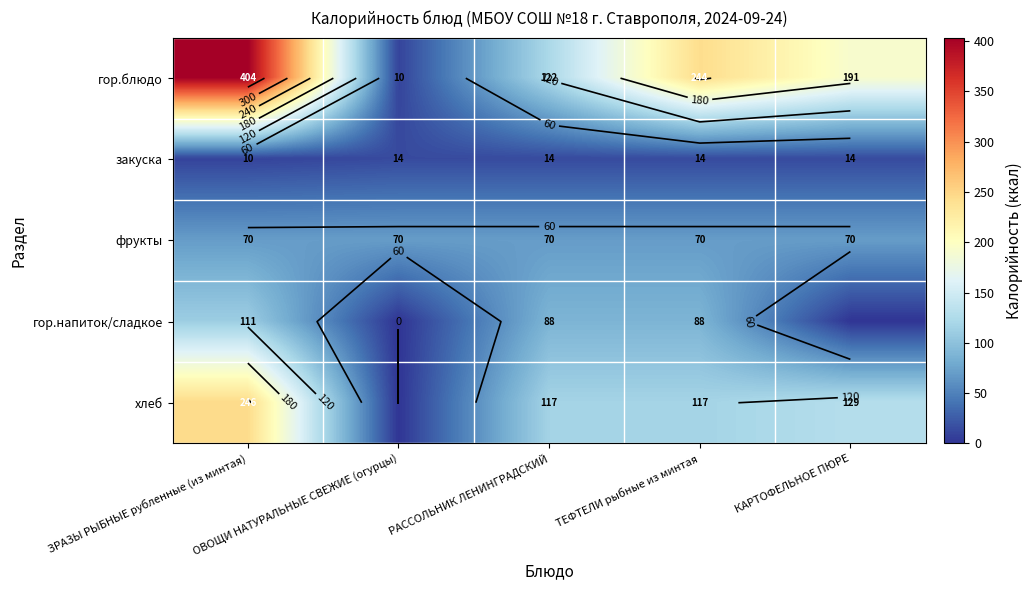

At which label is закуска closest to 11?

ЗРАЗЫ РЫБНЫЕ рубленные (из минтая)